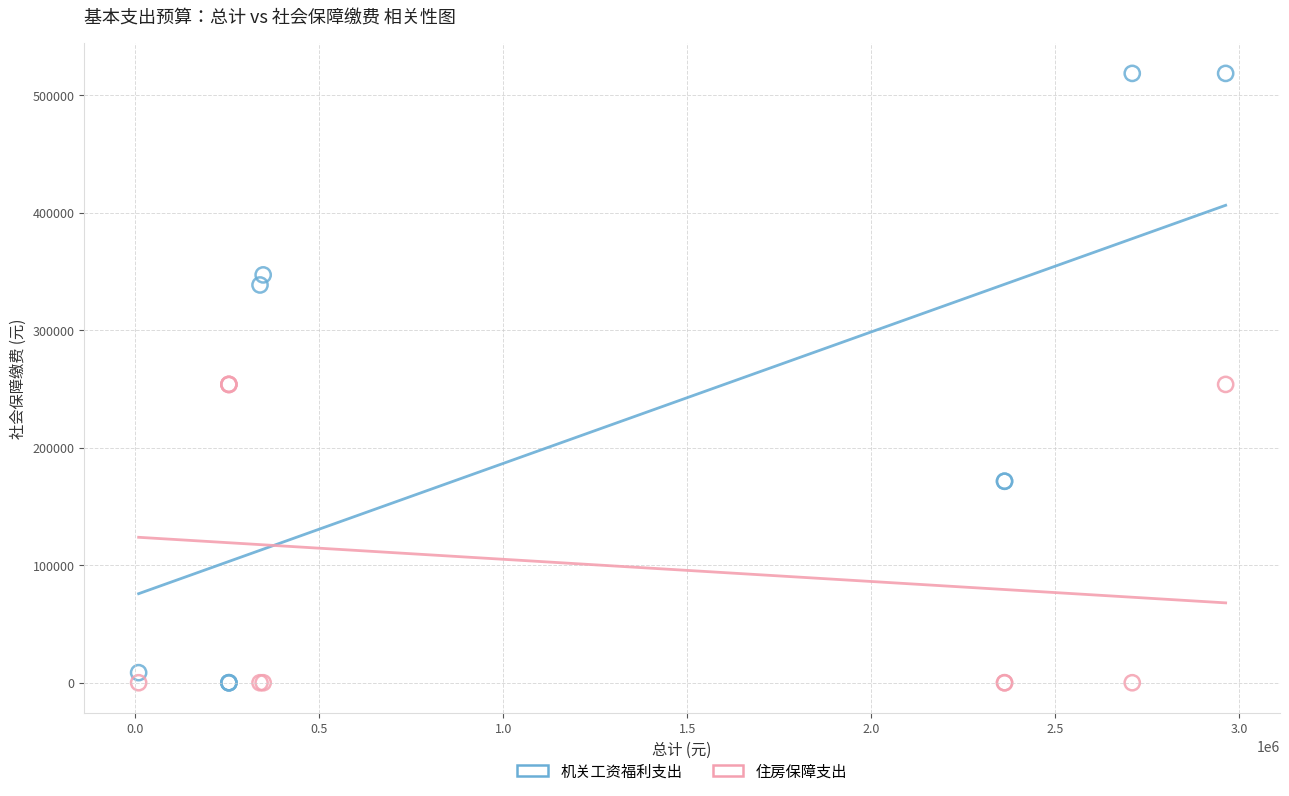

Which series has the largest Y range (max minus min)?

机关工资福利支出